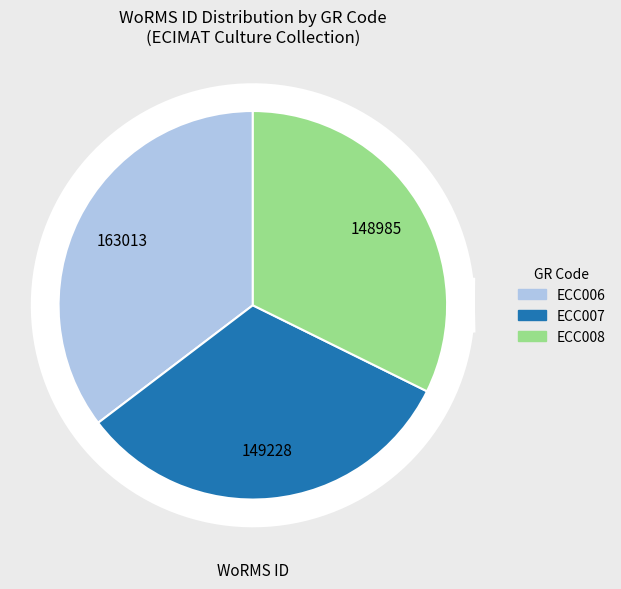

How many segments does this pie chart have?

3